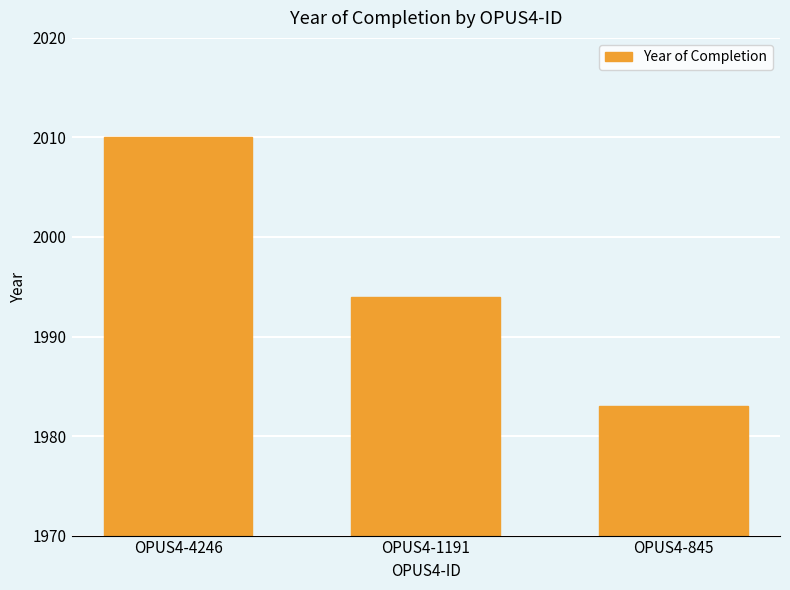

Is it true that the value at OPUS4-845 is 3122?

False